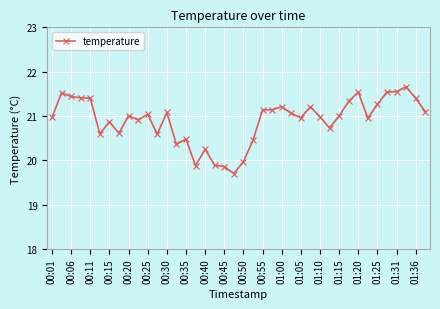

What is the difference between the maximum and minimum values?

2.0